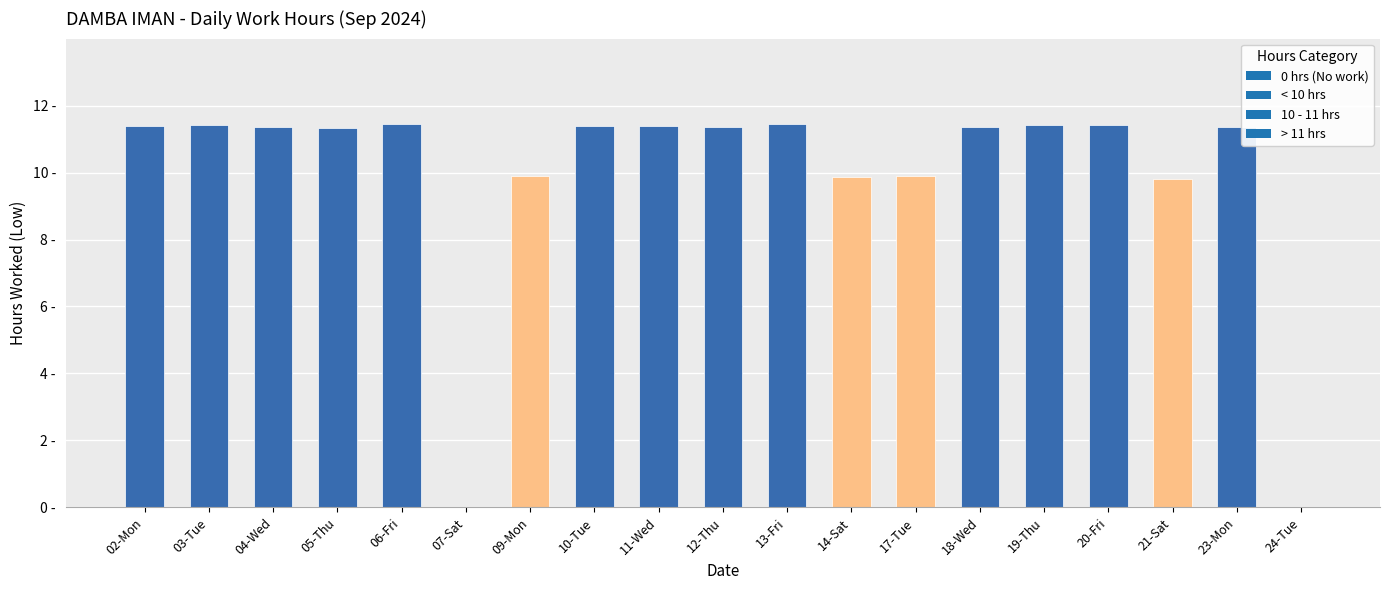

What is the greatest value displayed?

11.4